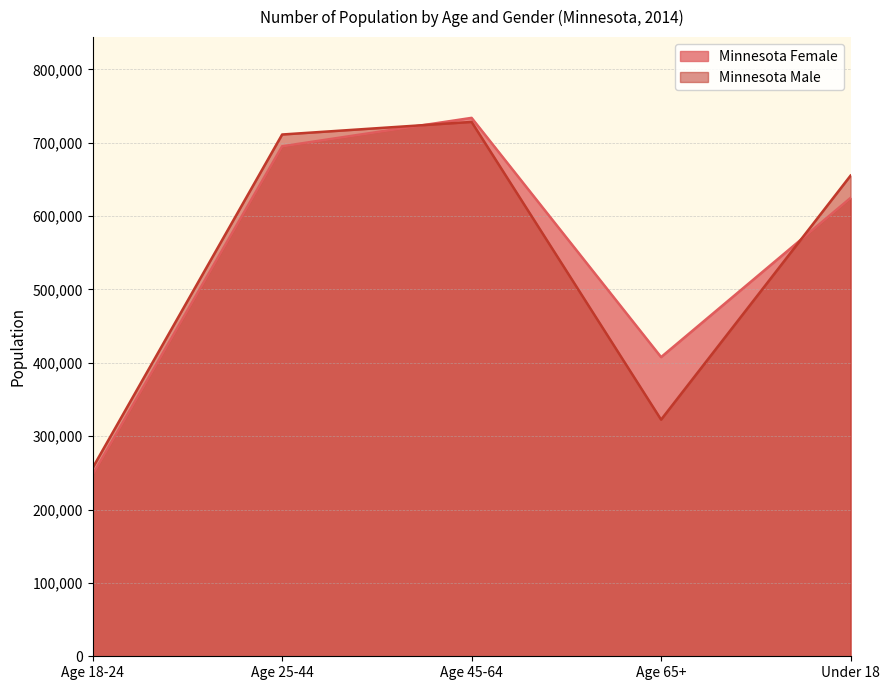

Reading right to left, what are all the values shown in this chart?

Minnesota Female: Under 18=624785	Age 65+=407814	Age 45-64=733948	Age 25-44=695226	Age 18-24=247534
Minnesota Male: Under 18=655237	Age 65+=322568	Age 45-64=728405	Age 25-44=711267	Age 18-24=256877